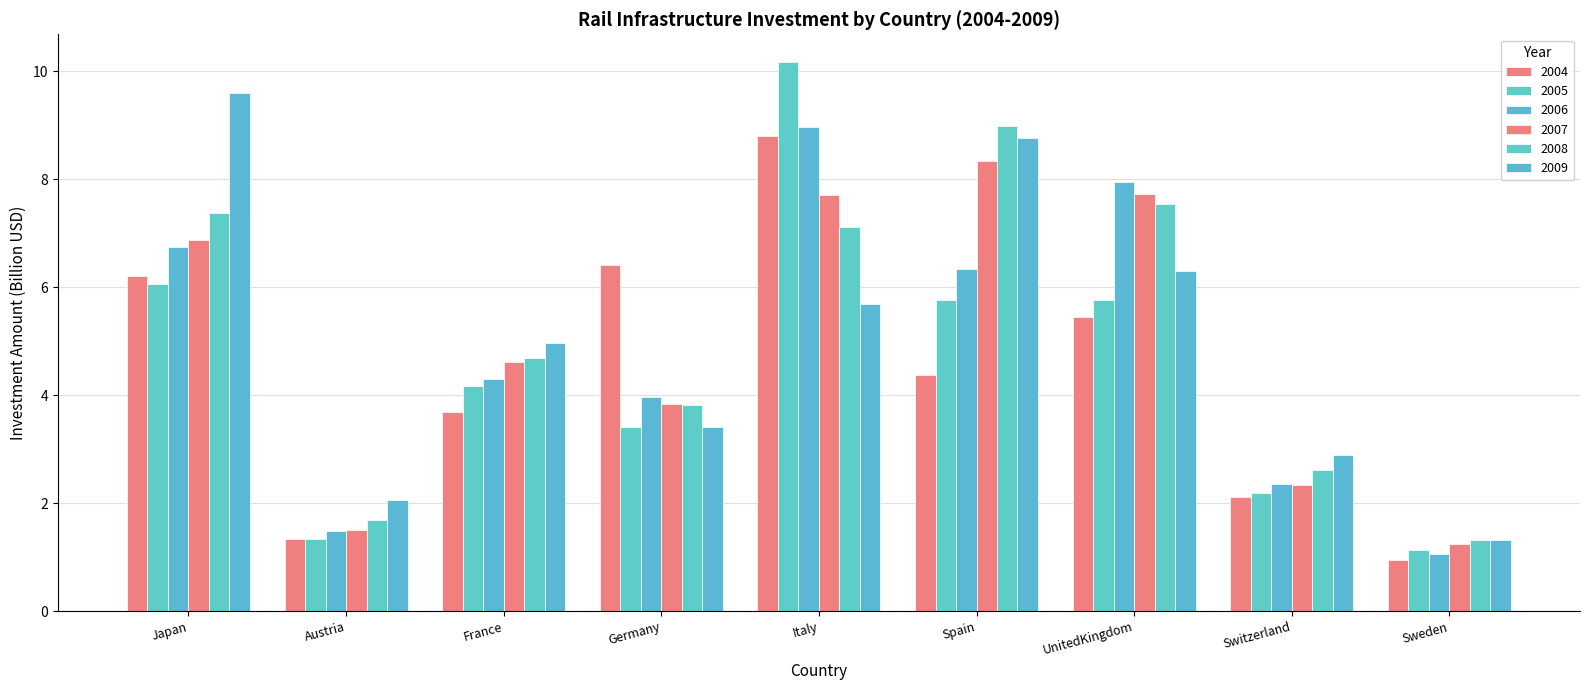

At which label is 2007 closest to 4?

Germany